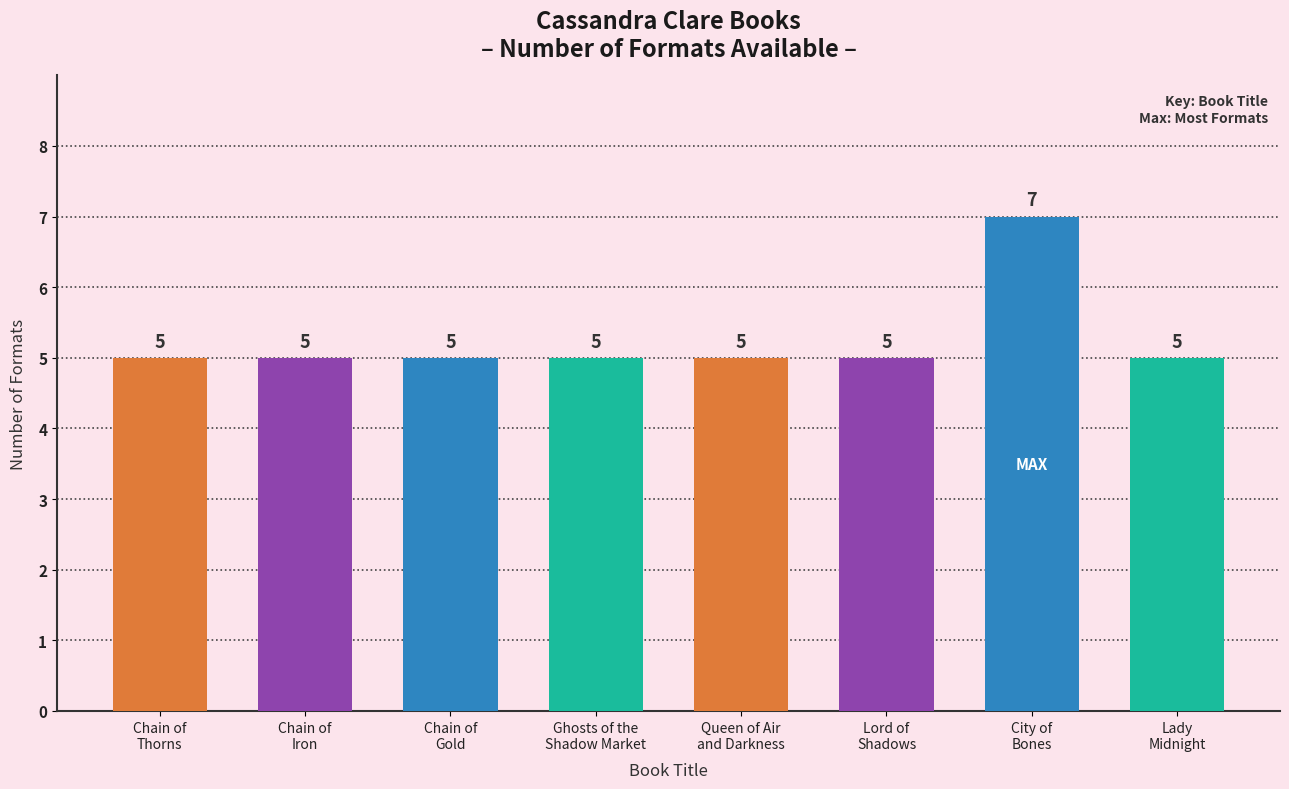

What is the average value?

5